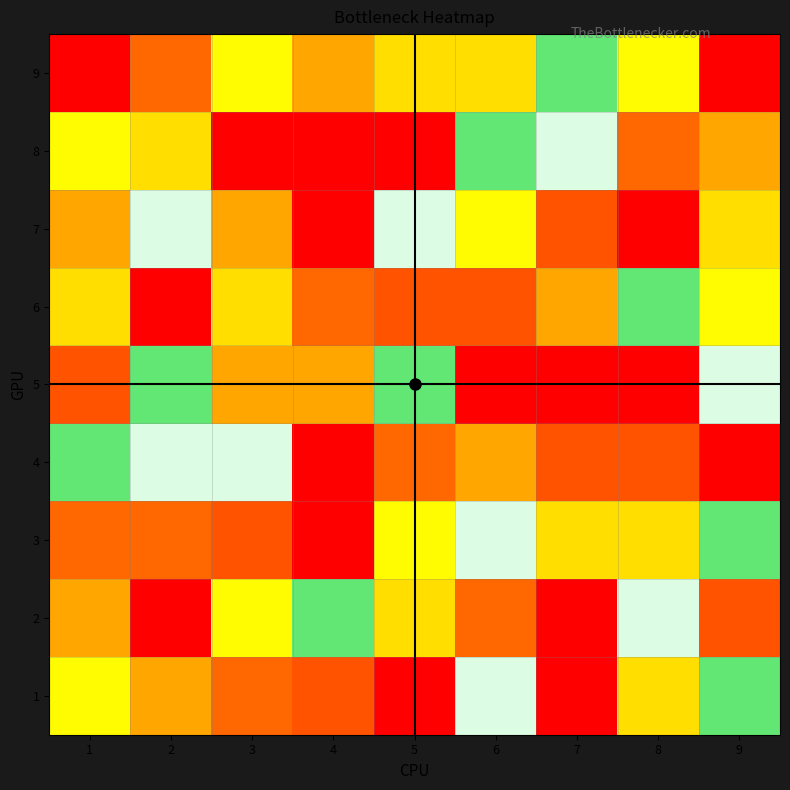

At which category is the sum across all series the highest?

2